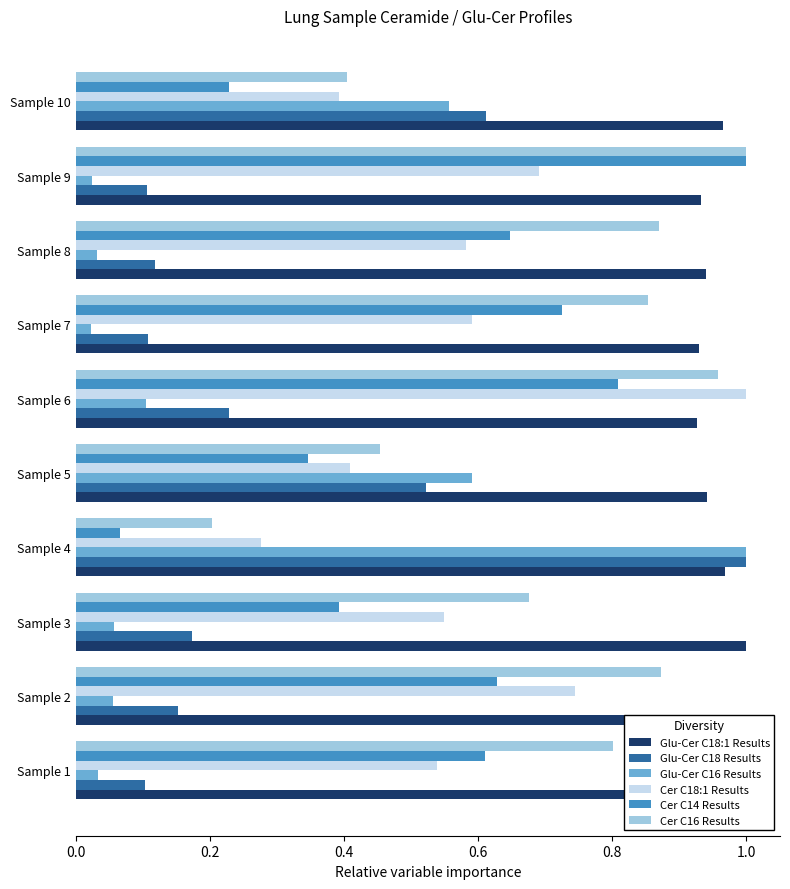

Which category has the highest value in the Cer C18:1 Results series?

Sample 6